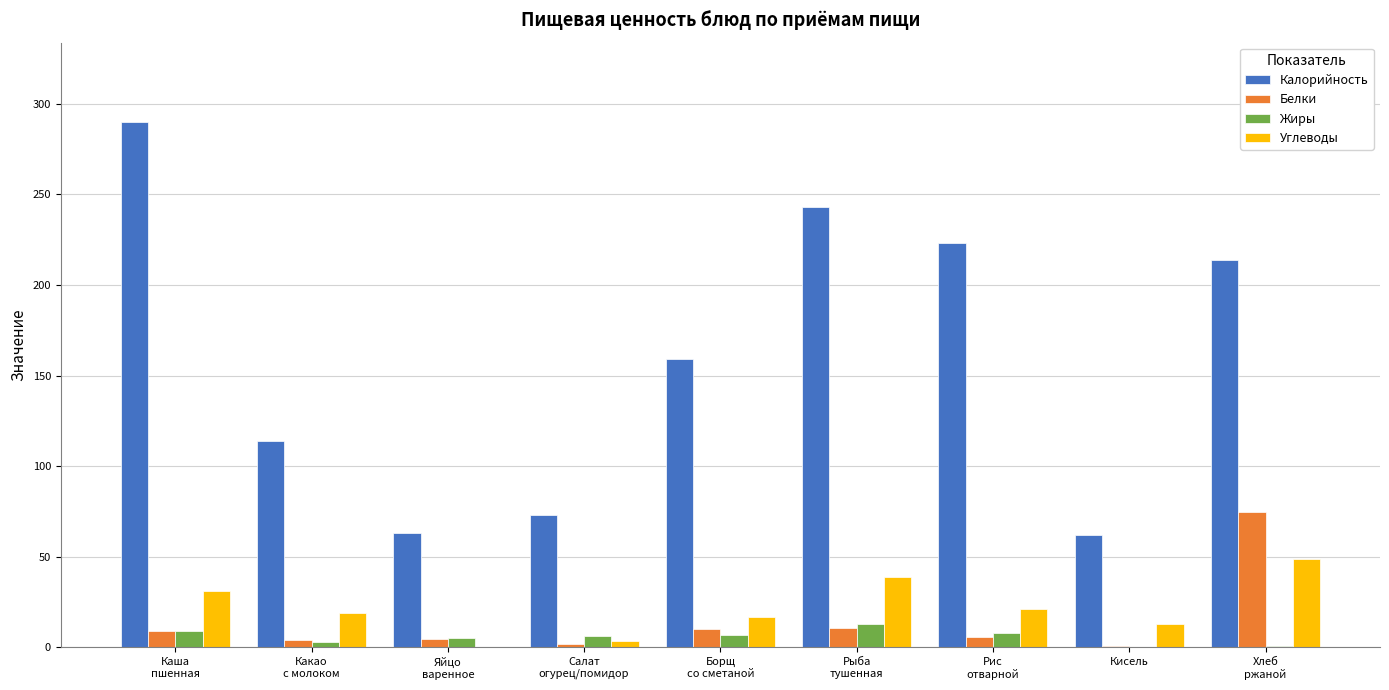

What is the maximum value for Калорийность?

290.2